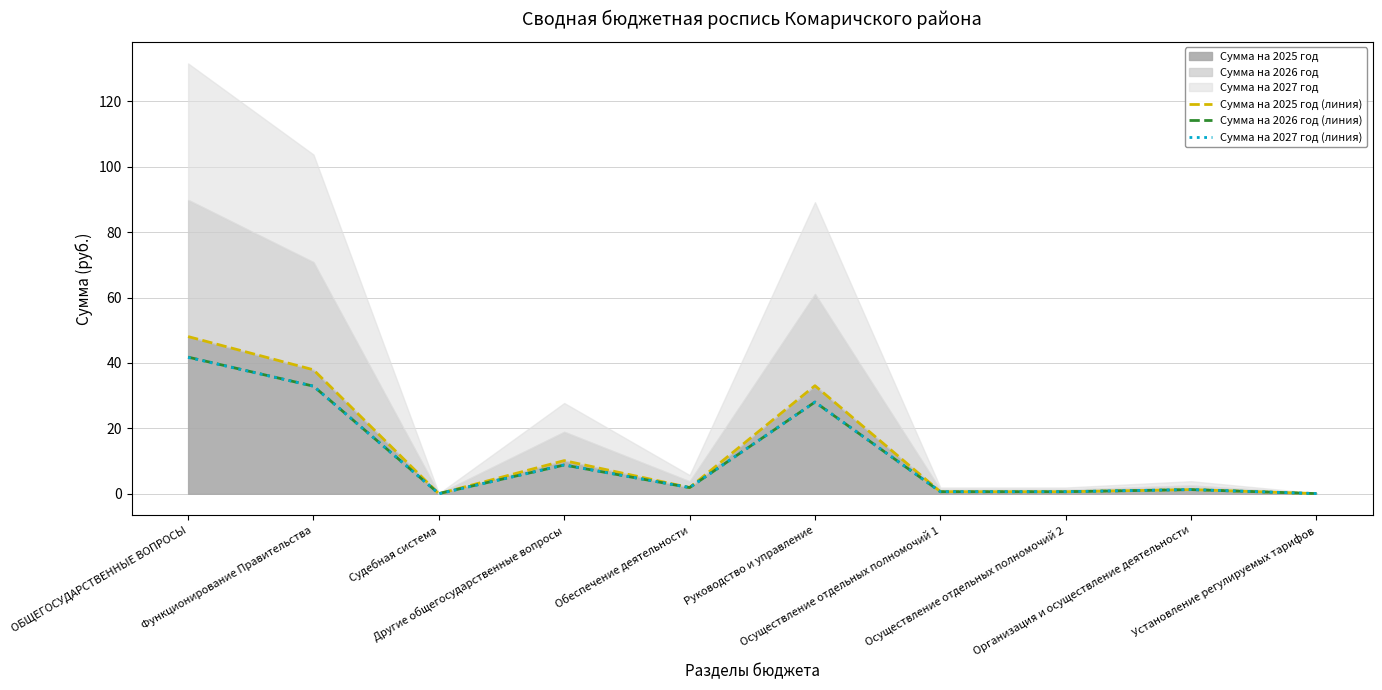

What position from the right is ОБЩЕГОСУДАРСТВЕННЫЕ ВОПРОСЫ?

10